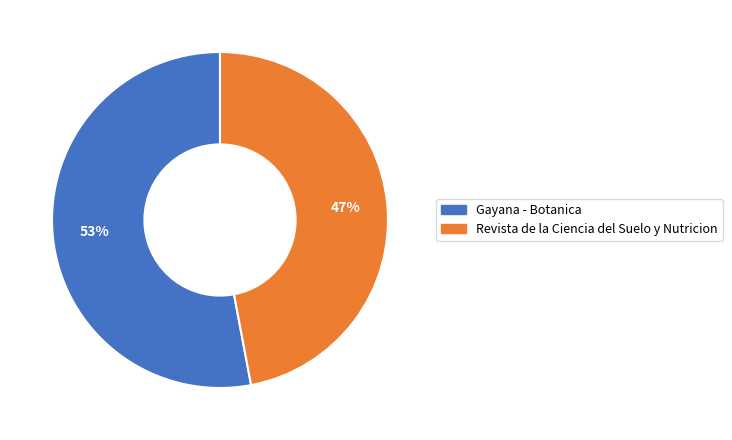

Does Gayana - Botanica account for over 50% of the chart?

Yes